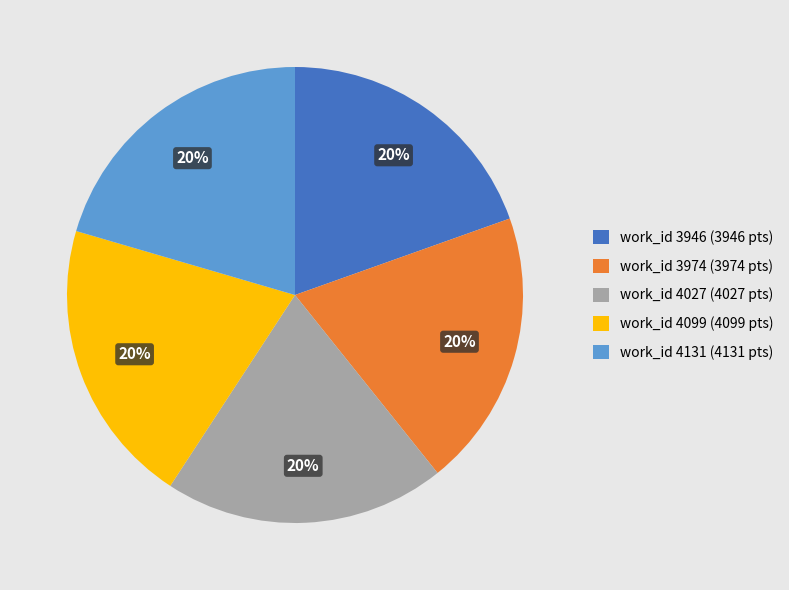

Does work_id 4027 (4027 pts) represent more than half of the total?

No